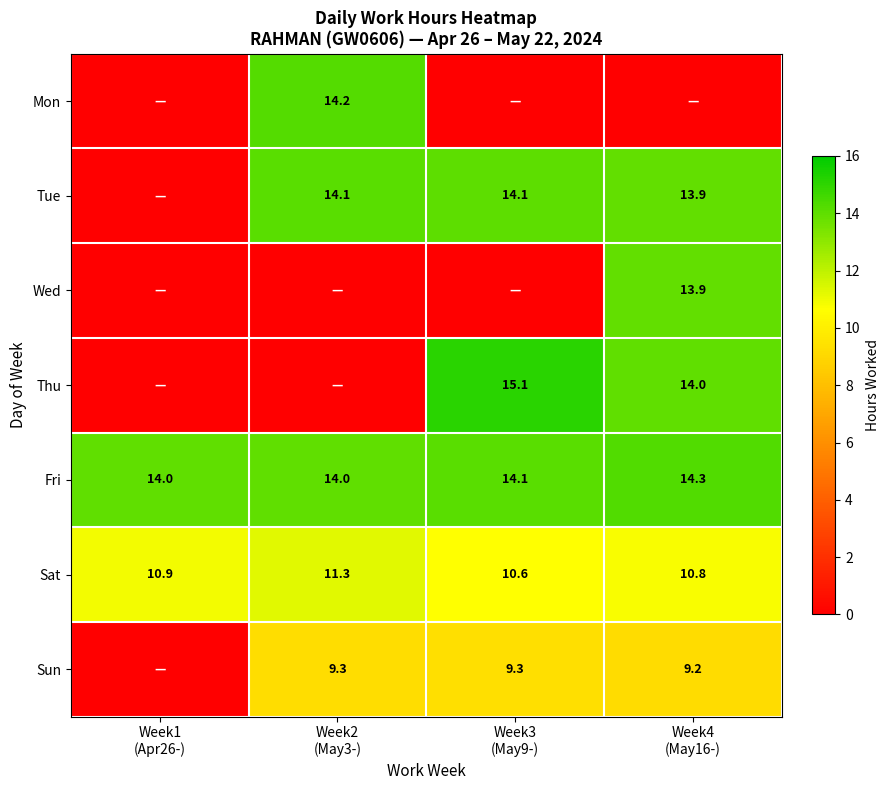

Which has a higher value, Week4
(May16-) or Week2
(May3-)?

Week2
(May3-)